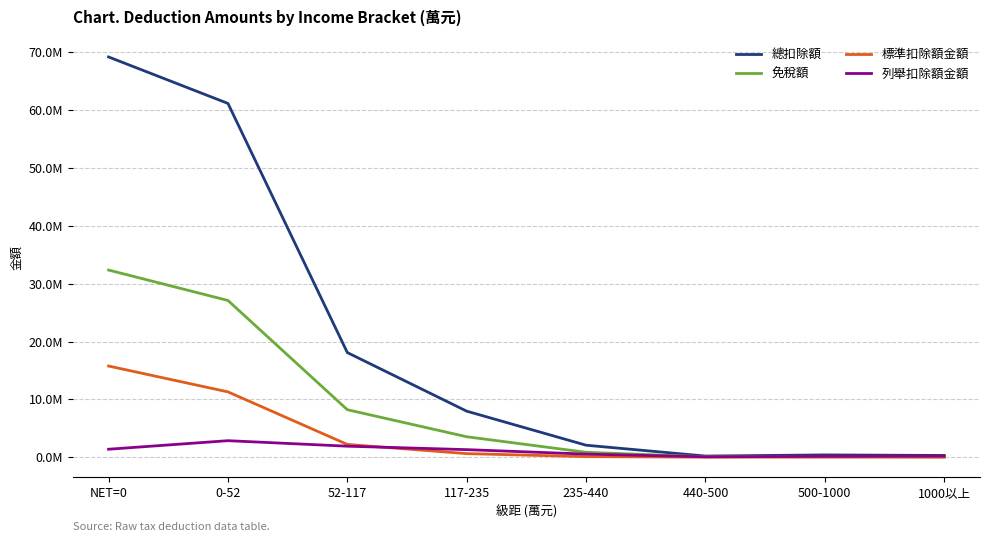

How many interior local valleys does the 總扣除額 series have?

1